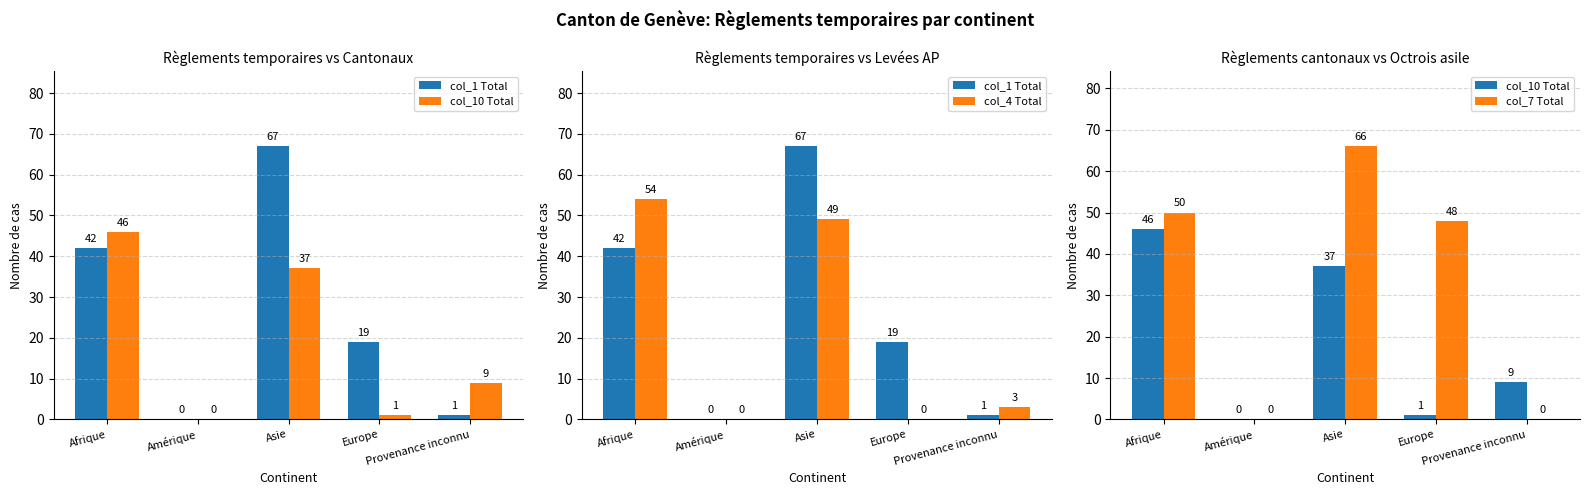

Rank the categories by col_1 Total value from lowest to highest.

Amérique, Provenance inconnu, Europe, Afrique, Asie